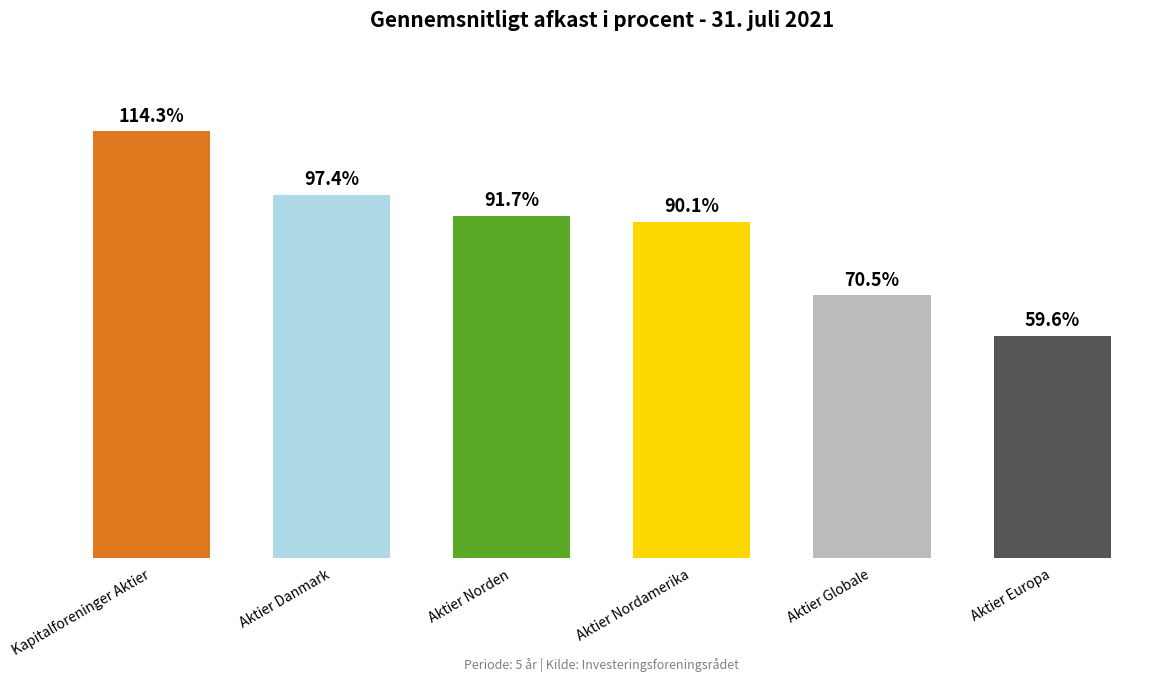

List the labels in order of value, smallest first.

Aktier Europa, Aktier Globale, Aktier Nordamerika, Aktier Norden, Aktier Danmark, Kapitalforeninger Aktier